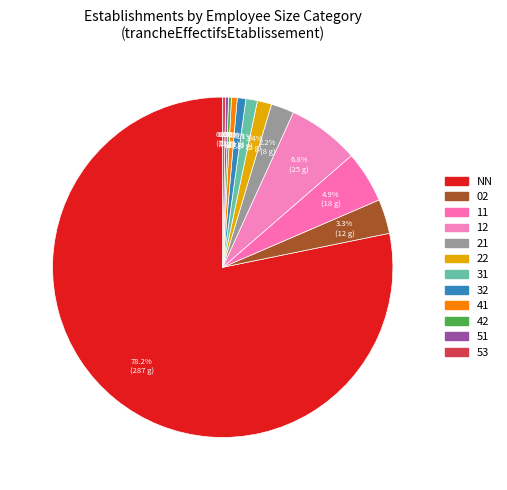

What is the change in value from 22 to 42?

-4